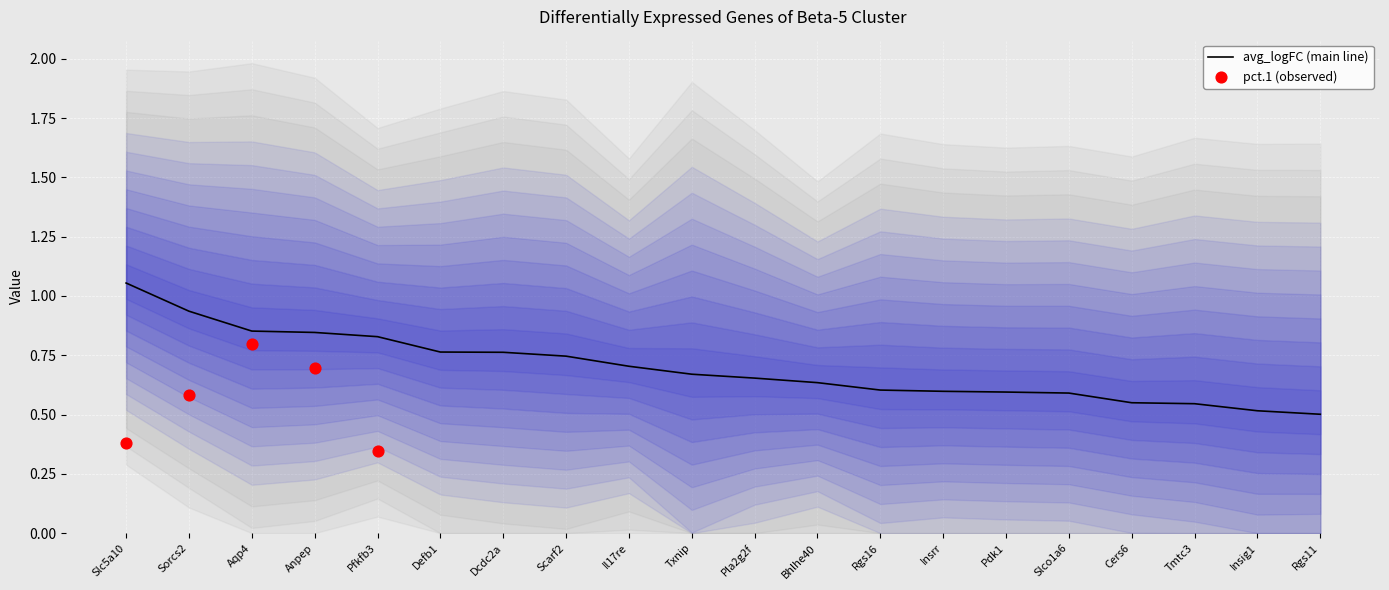

Which category has the highest value in the avg_logFC (main line) series?

Slc5a10